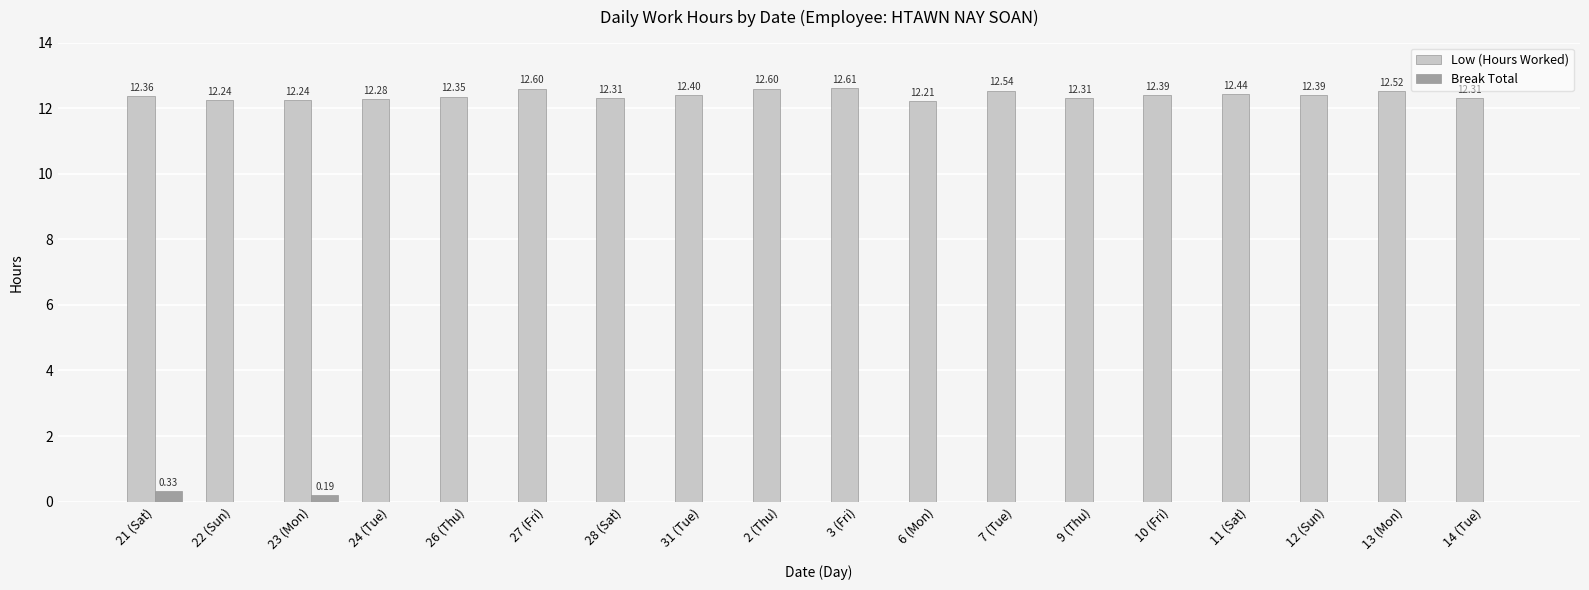

Between 22 (Sun) and 9 (Thu), which series saw the biggest shift?

Low (Hours Worked)